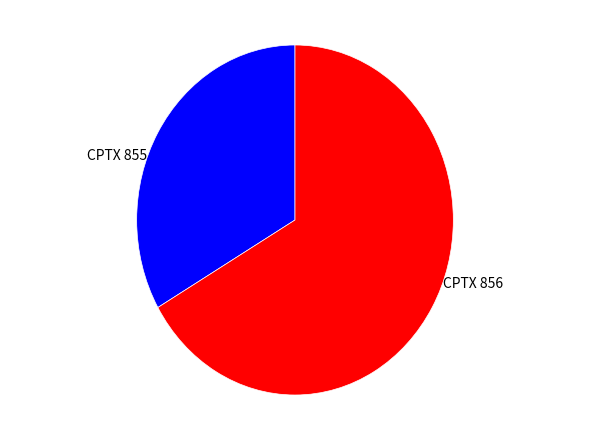

How many slices are in this pie chart?

2